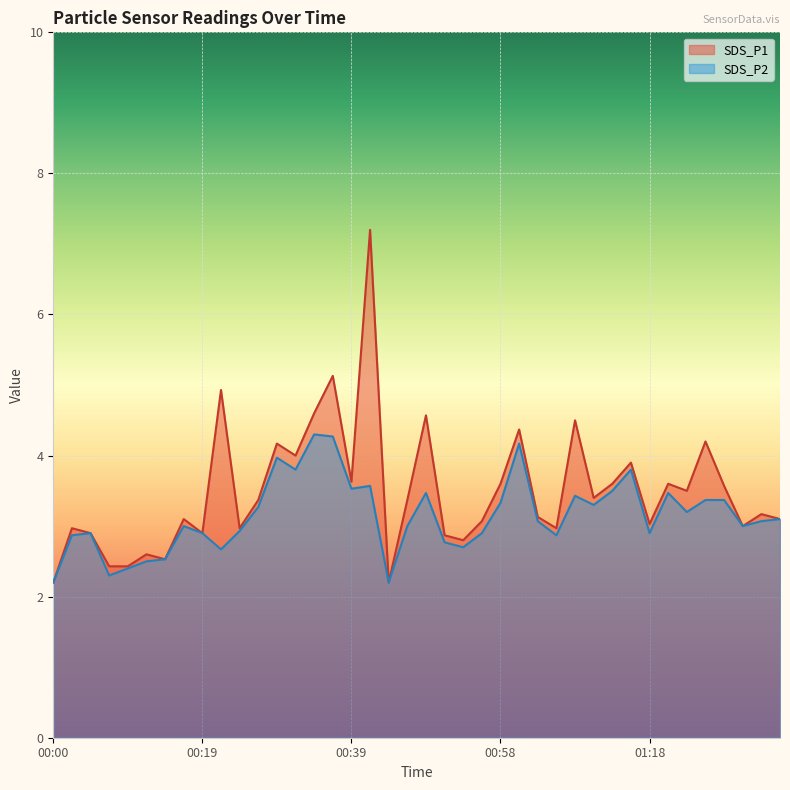

What is the difference between the maximum and minimum values in the SDS_P2 series?

2.1